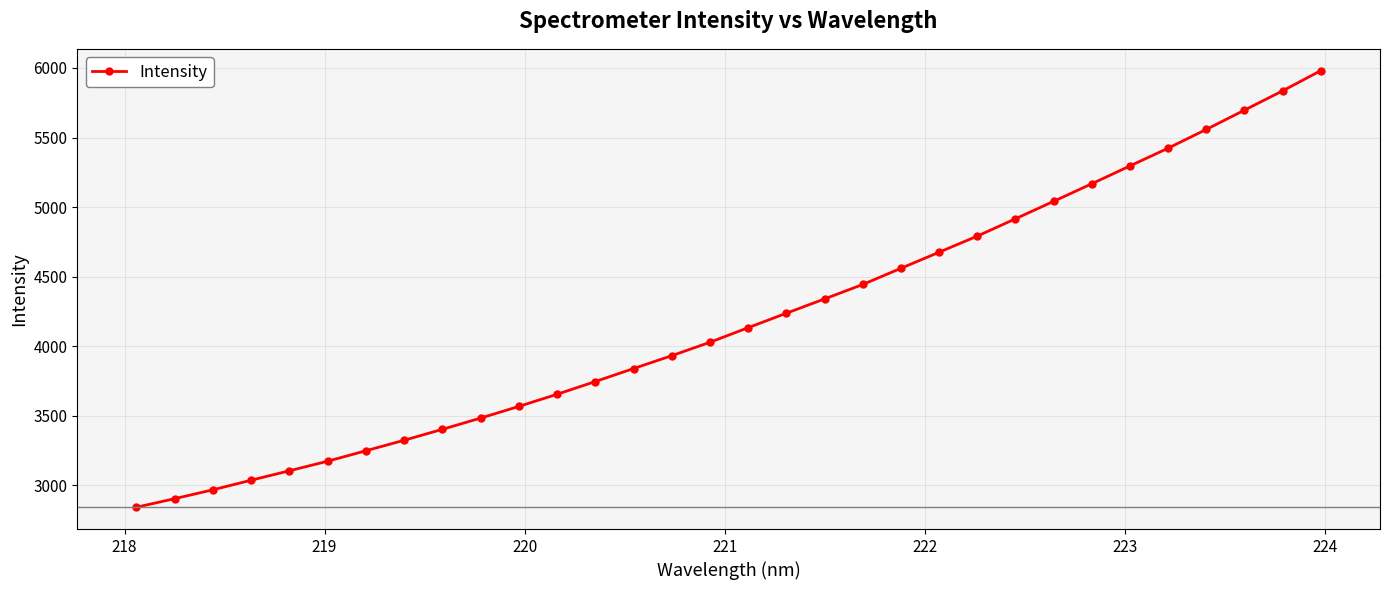

Reading right to left, extract all data points from this chart.

5980.7	5835.7	5697.0	5558.4	5423.7	5295.9	5167.8	5041.3	4915.9	4791.5	4675.5	4559.9	4443.6	4339.7	4236.9	4133.0	4028.2	3931.7	3839.3	3745.8	3654.5	3567.2	3483.3	3402.5	3323.9	3248.6	3173.3	3104.6	3036.8	2967.8	2904.2	2842.5